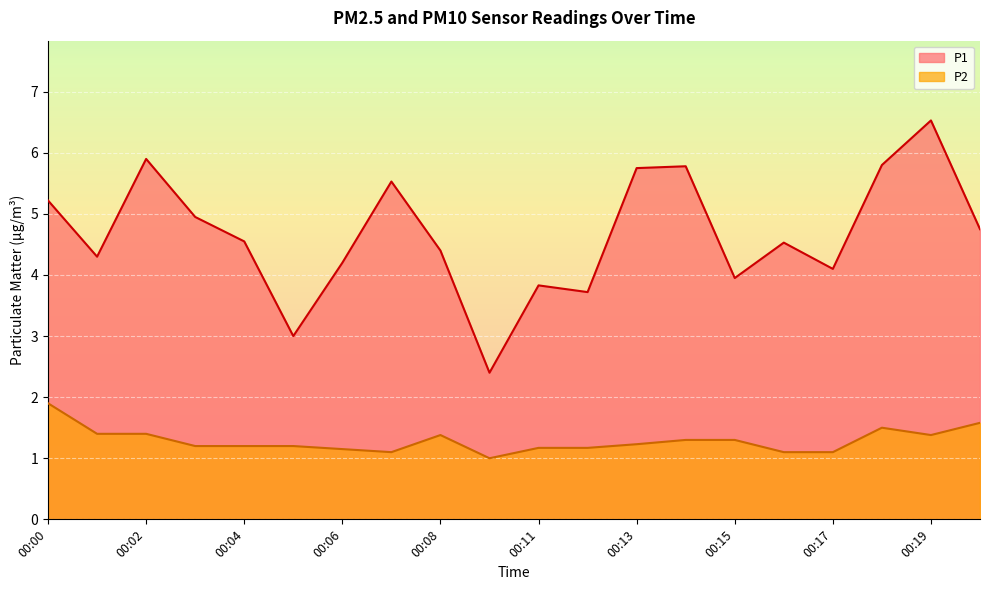

How many interior local valleys does the P1 series have?

6